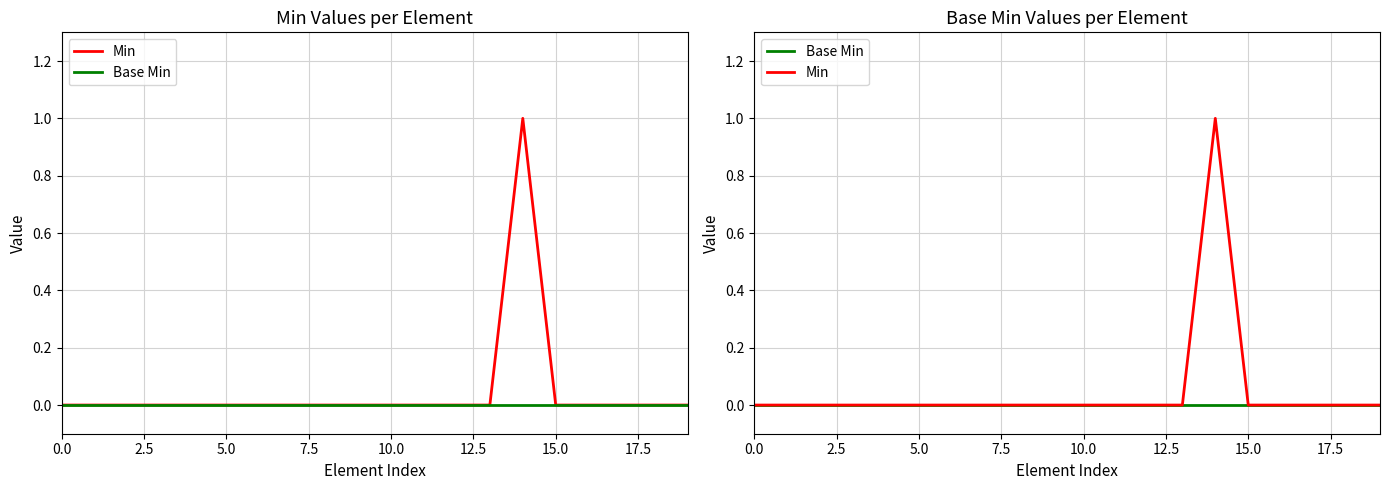

How many interior local peaks does the Min series have?

1